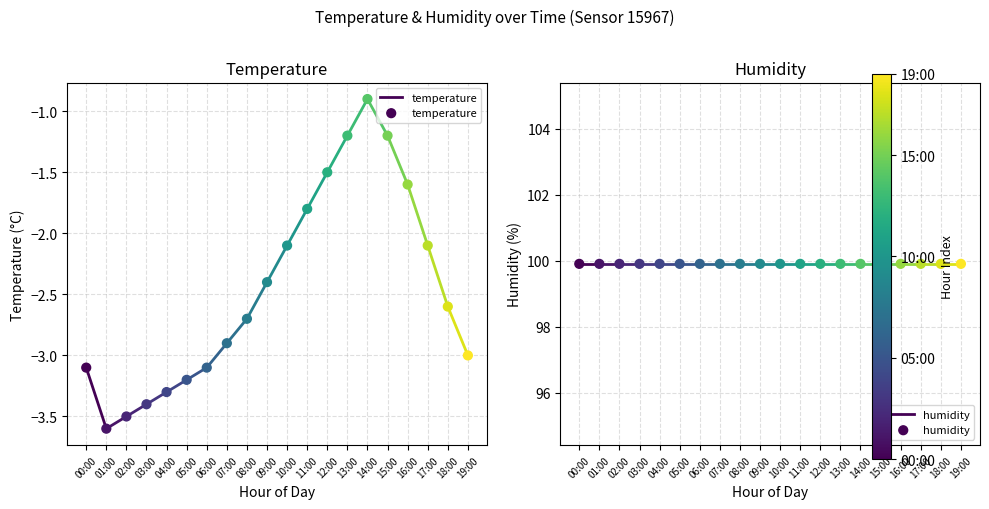

What are all the series names shown in the legend?

temperature, humidity